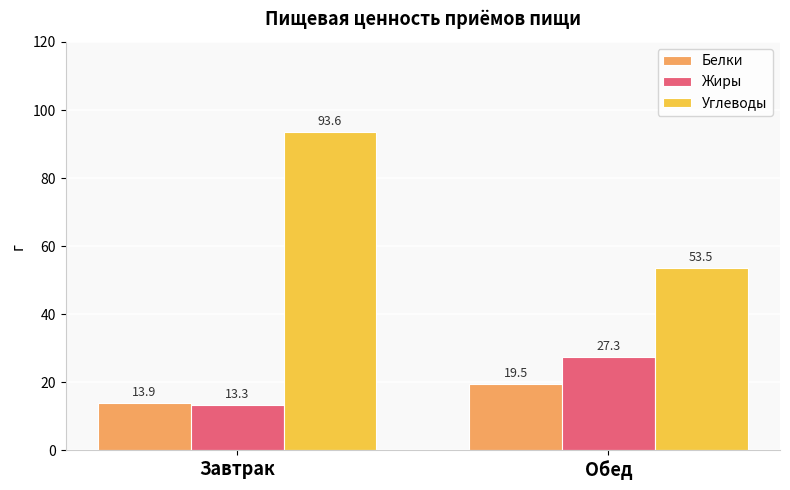

Read the Белки value at Завтрак.

13.9